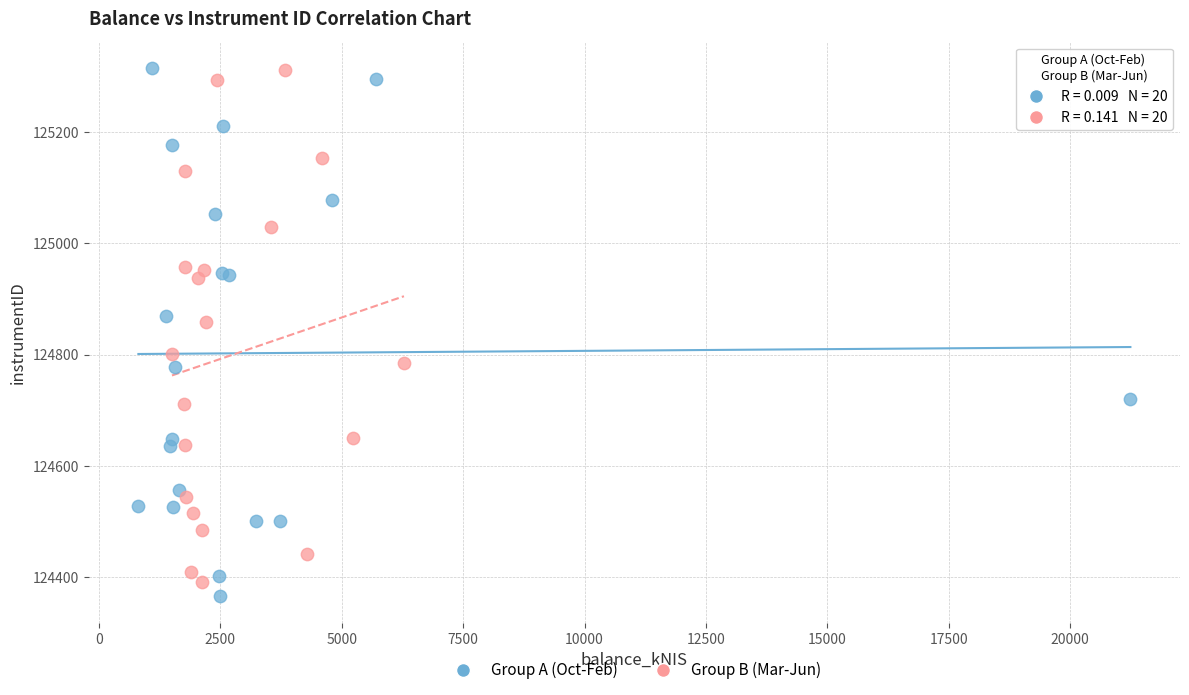

What are all the series names shown in the legend?

Group A (Oct-Feb), Group B (Mar-Jun)